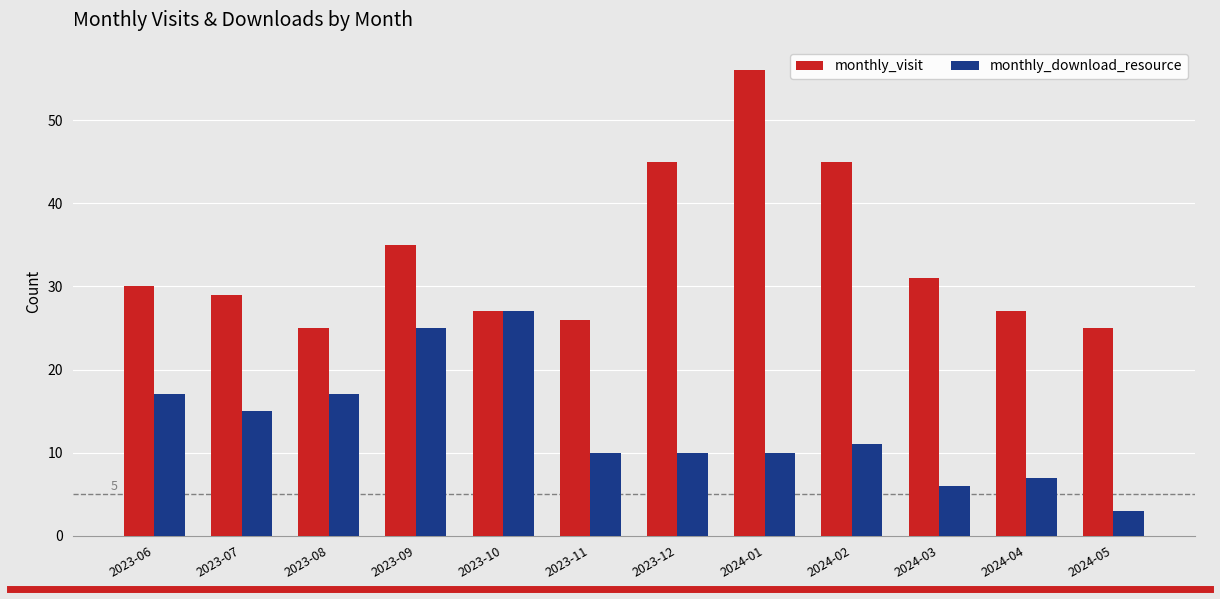

How many bars are there in each group?

2